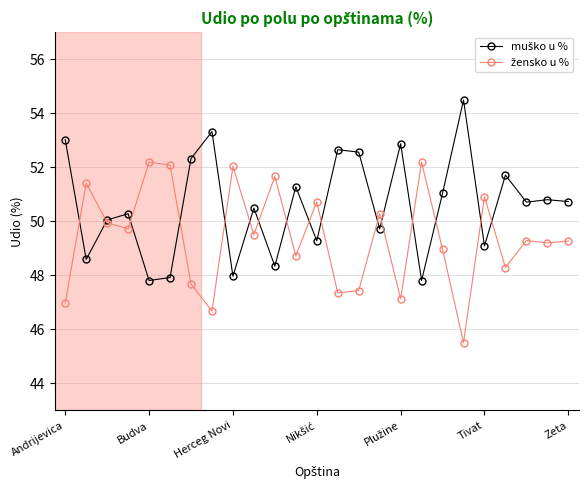

Which series has the largest range (max minus min)?

muško u %